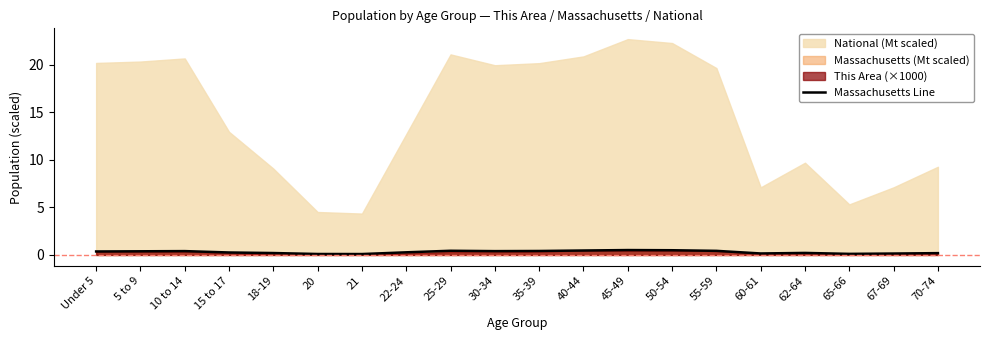

What is the average value?

0.3